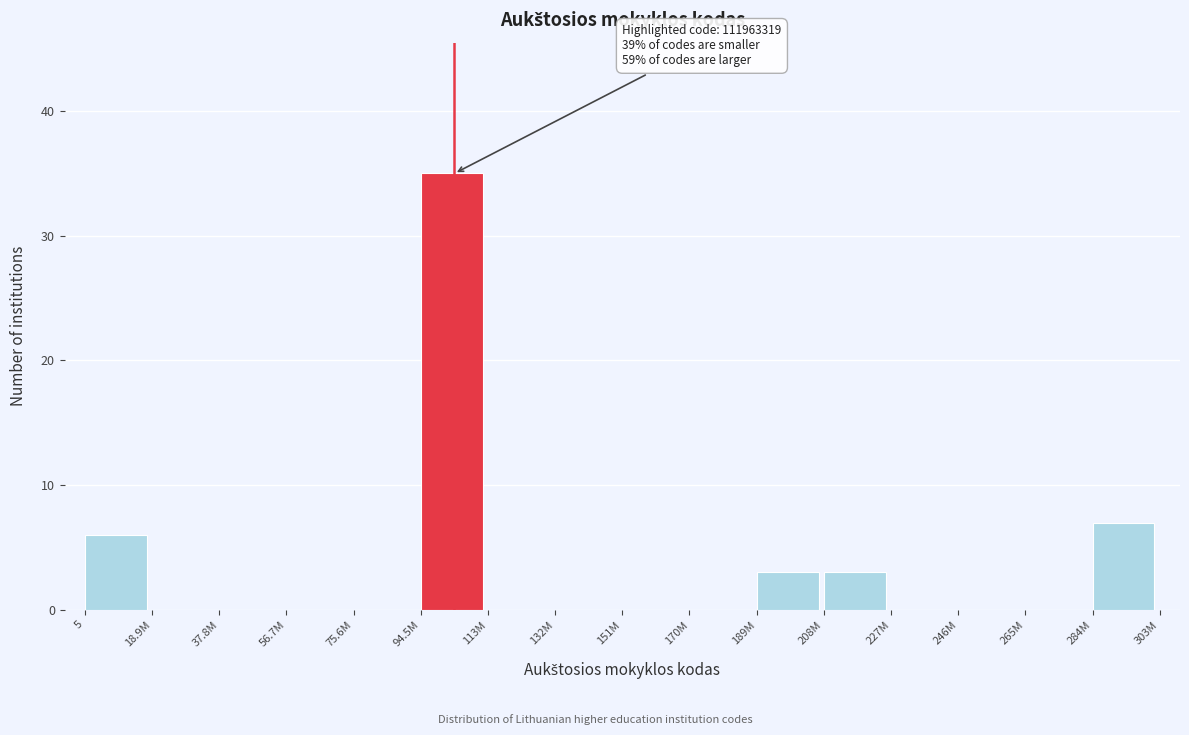

Reading left to right, transcribe all the data shown in this chart.

5=6	18.9M=0	37.8M=0	56.7M=0	75.6M=0	94.5M=35	113M=0	132M=0	151M=0	170M=0	189M=3	208M=3	227M=0	246M=0	265M=0	284M=7